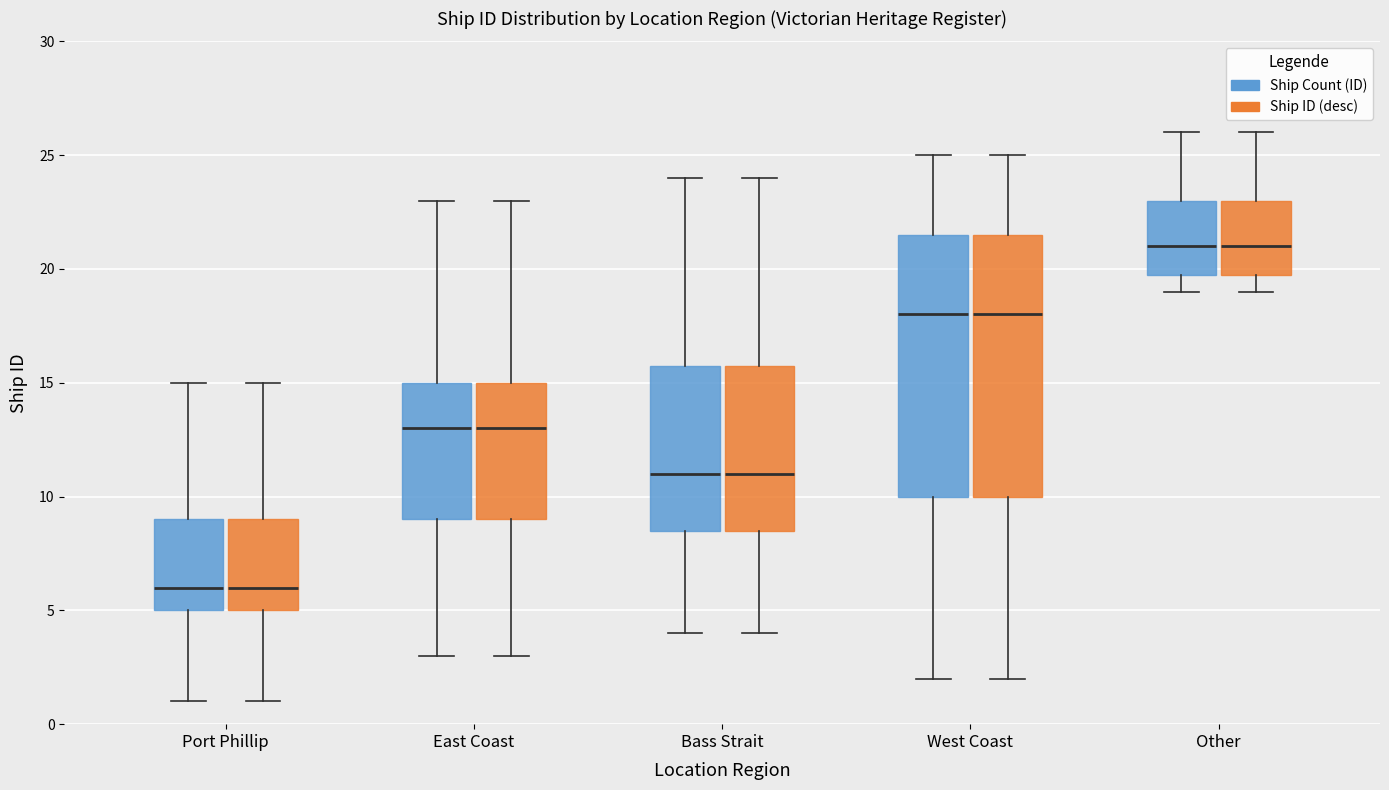

Where is the lower edge of the box for Bass Strait (Ship ID (desc)) on the y-axis? The values are not printed on the chart, so give them approximately, as read against the axis.

8.5